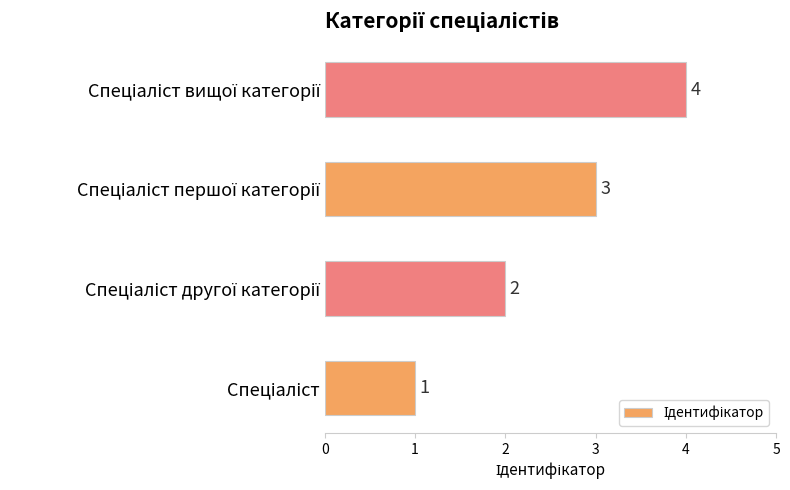

What is the difference between the maximum and minimum values?

3